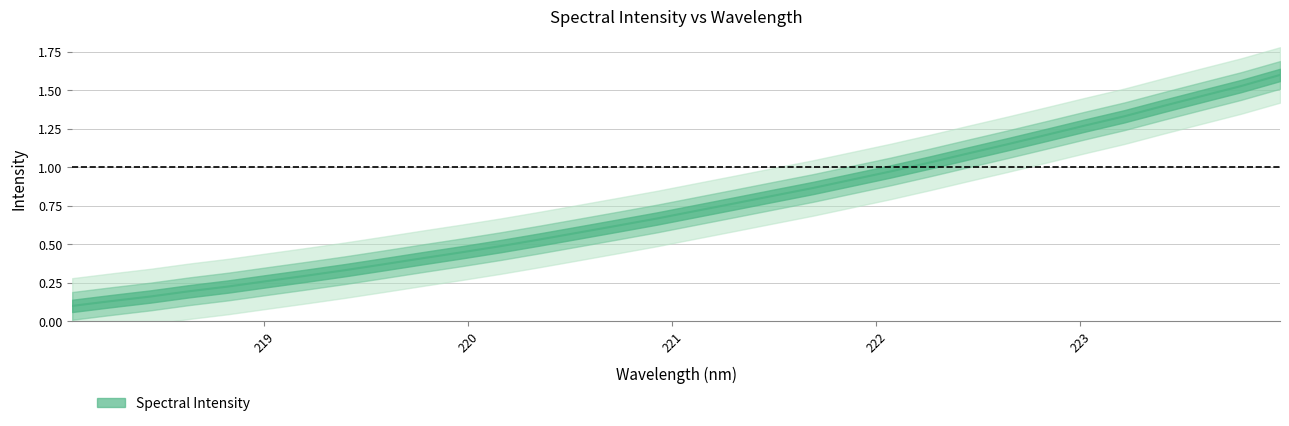

Reading right to left, transcribe all the data shown in this chart.

1.6	1.5	1.5	1.4	1.3	1.3	1.2	1.1	1.1	1.0	1.0	0.9	0.9	0.8	0.8	0.7	0.7	0.6	0.6	0.5	0.5	0.4	0.4	0.4	0.3	0.3	0.3	0.2	0.2	0.2	0.1	0.1